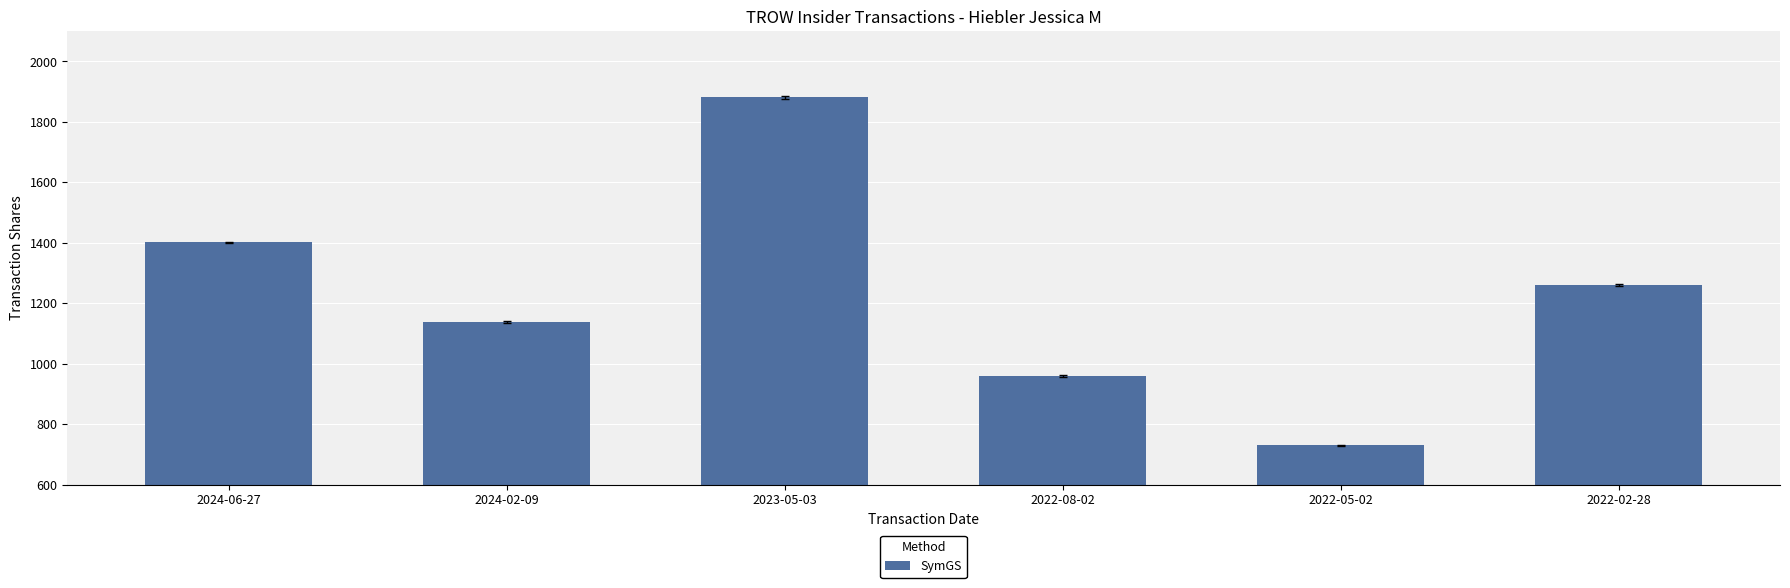

How many data points are less than 1260?

3